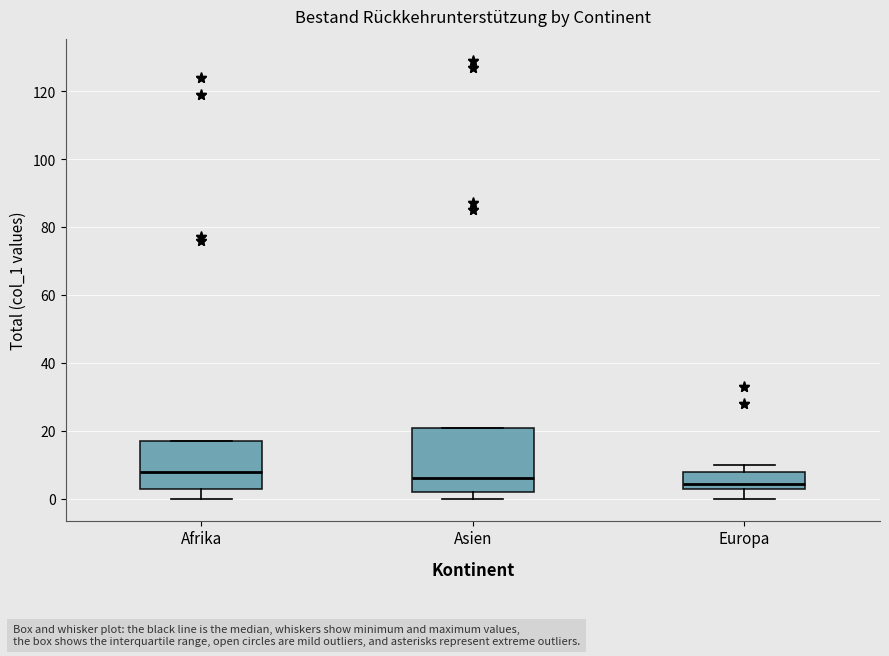

Where is the lower edge of the box for Asien on the y-axis? The values are not printed on the chart, so give them approximately, as read against the axis.

2